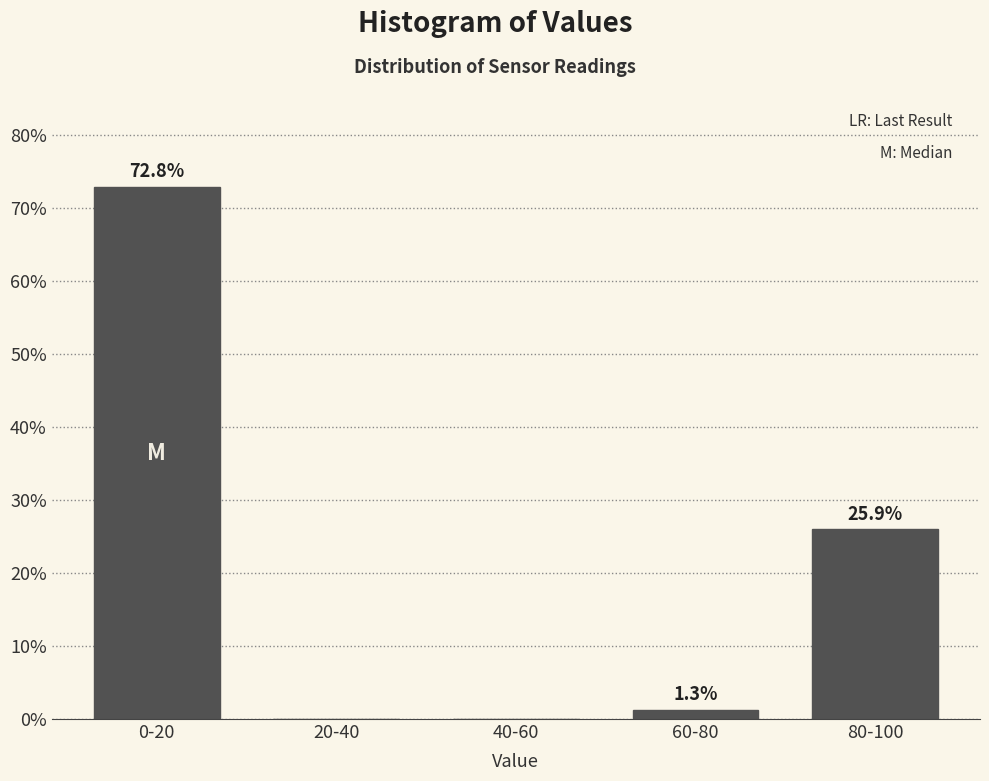

Reading left to right, transcribe all the data shown in this chart.

0-20=72.8	20-40=0.0	40-60=0.0	60-80=1.3	80-100=25.9